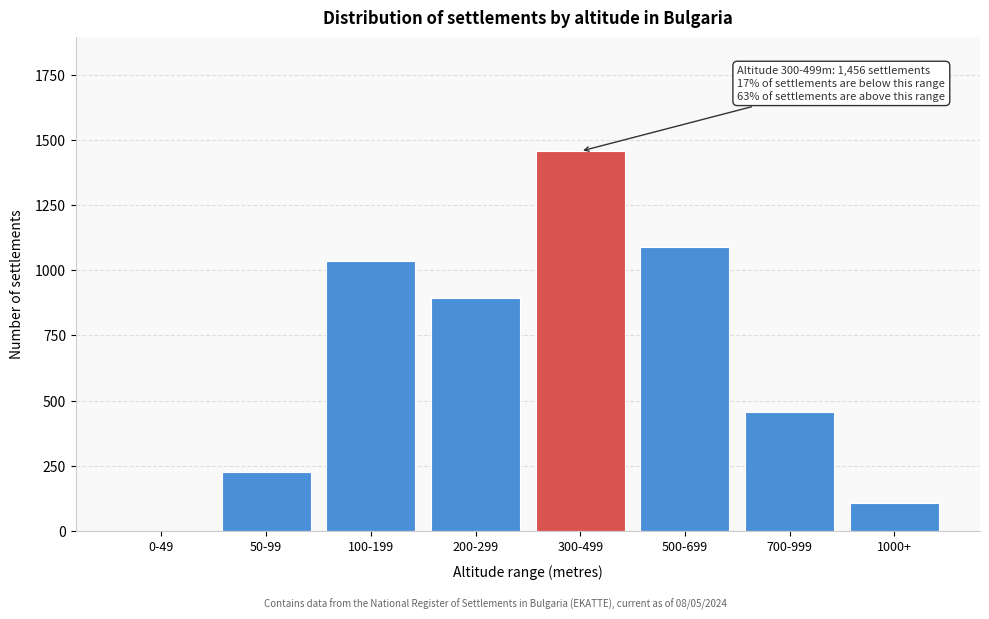

Reading right to left, transcribe all the data shown in this chart.

1000+=106	700-999=456	500-699=1089	300-499=1456	200-299=892	100-199=1034	50-99=226	0-49=0